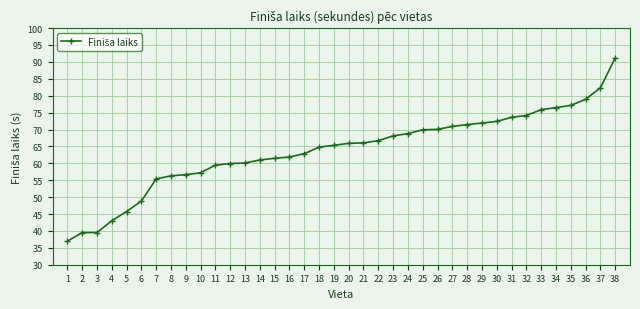

Approximately how many times larger is the value at 12 compared to 25?

0.9